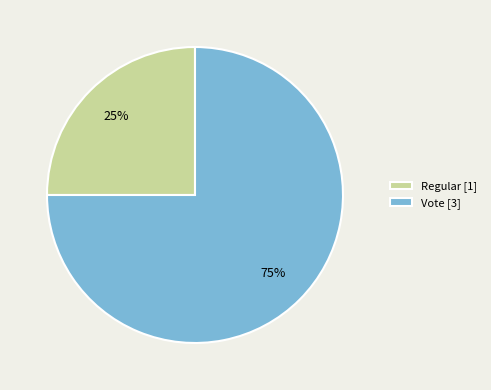

True or false: Vote accounts for 75% of the total.

True